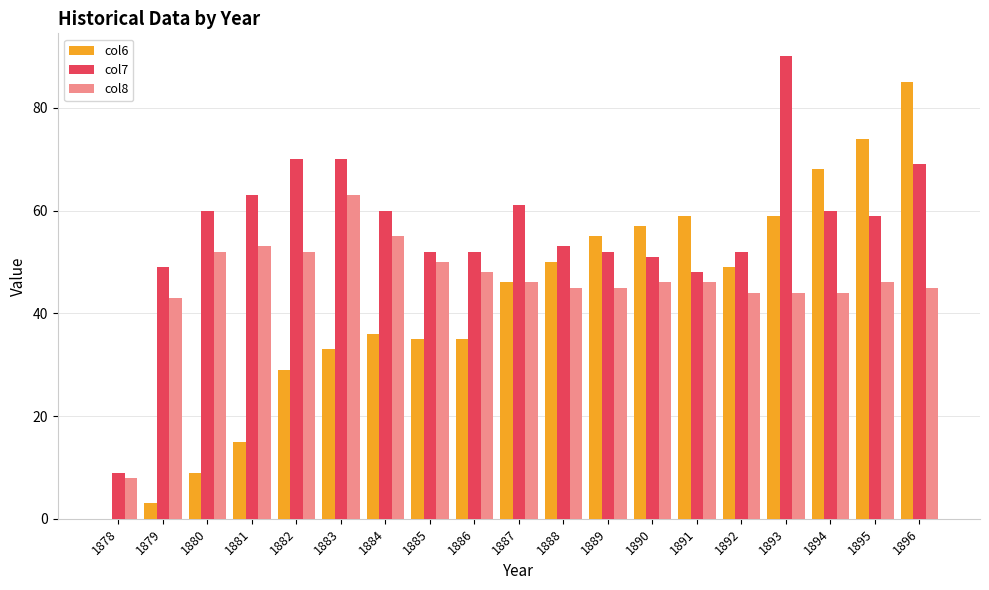

What value does the col7 series have at 1896, to the nearest 5?

70